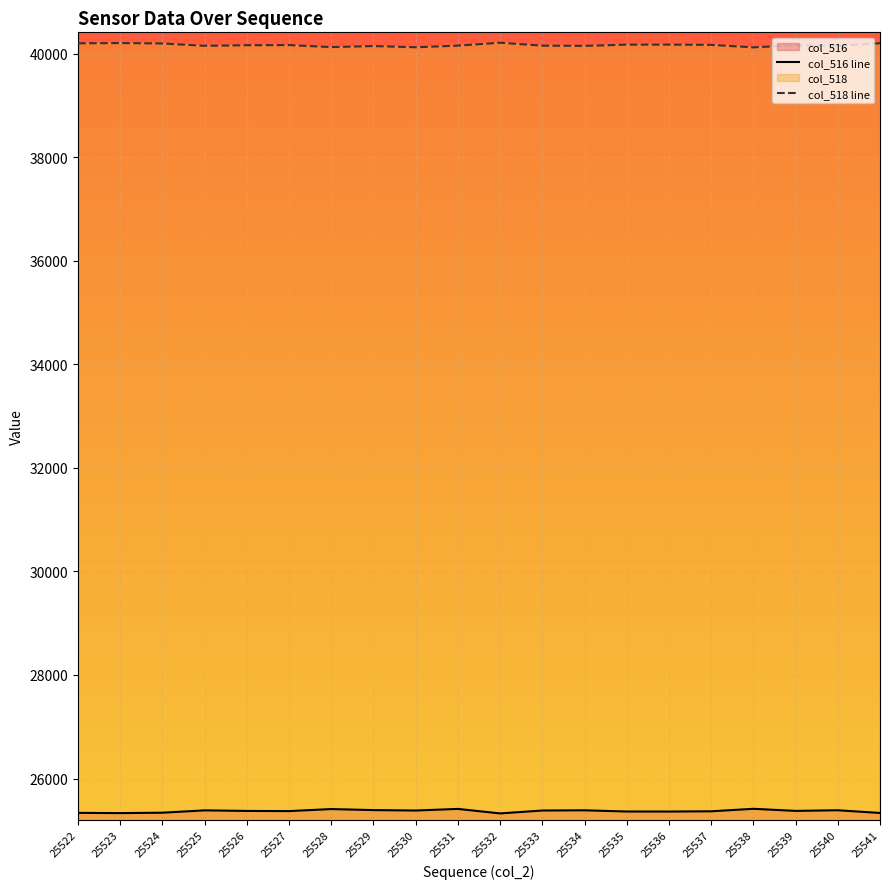

Does the chart display data point markers on the line(s)?

No